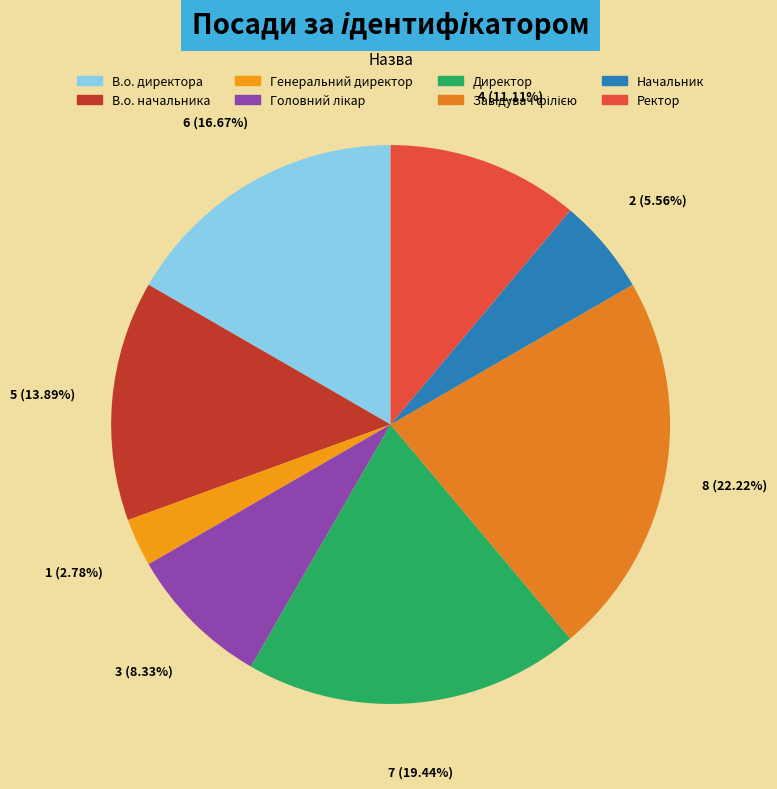

To the nearest percent, what is the difference between the Генеральний директор and Ректор slice percentages?

8%